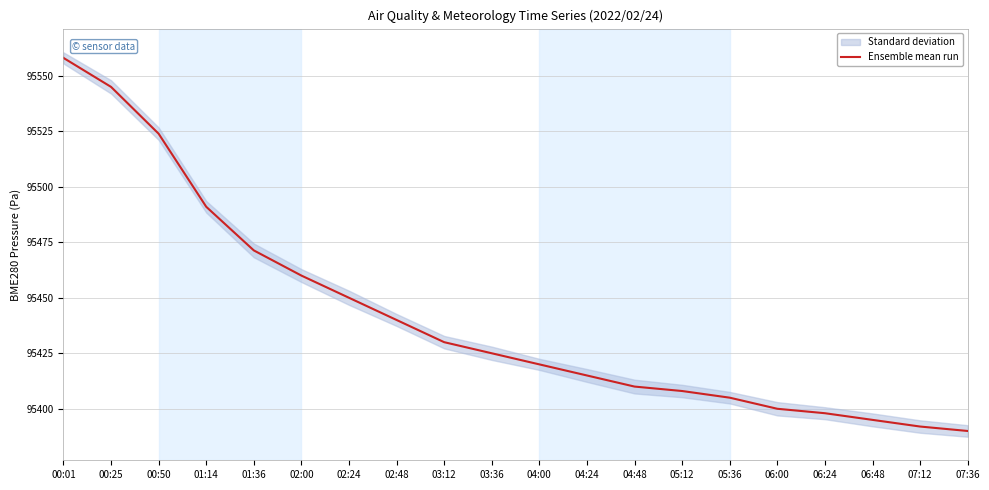

What is the value of the 20th point from the left?

95390.0